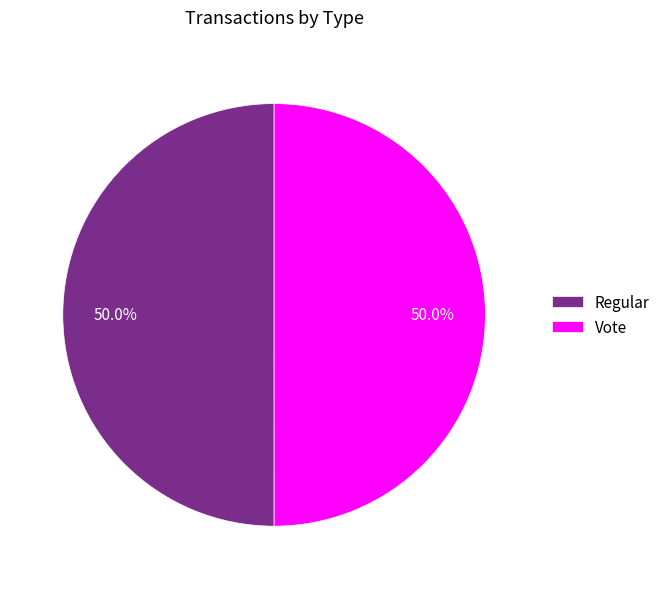

How many slices are in this pie chart?

2